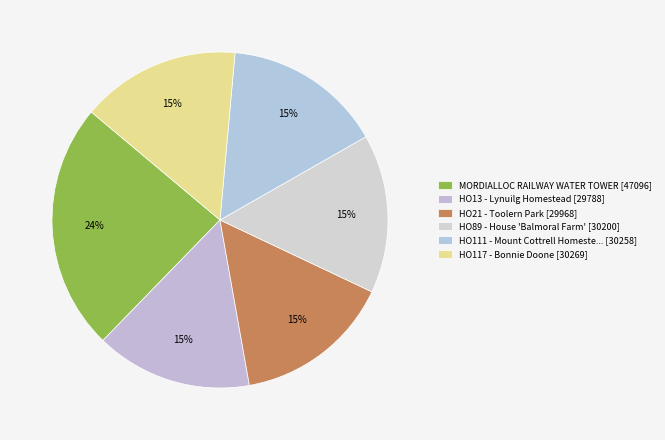

To the nearest percent, what is the average slice percentage?

17%